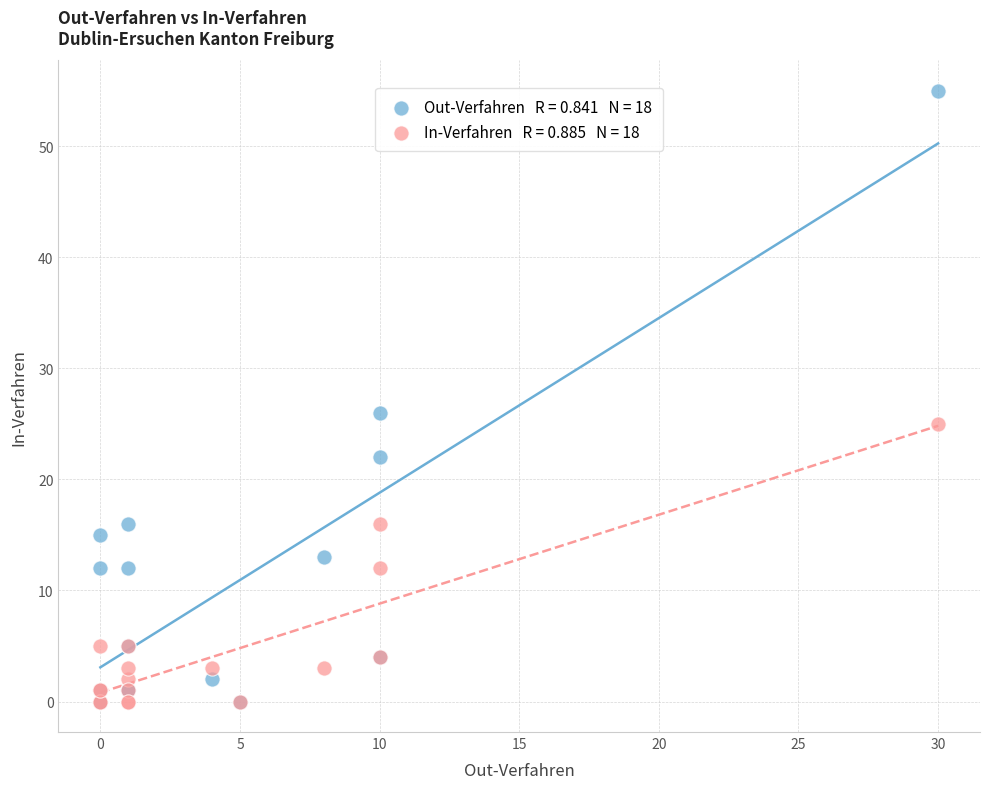

Across all series, what Y value is closest to 27?

26